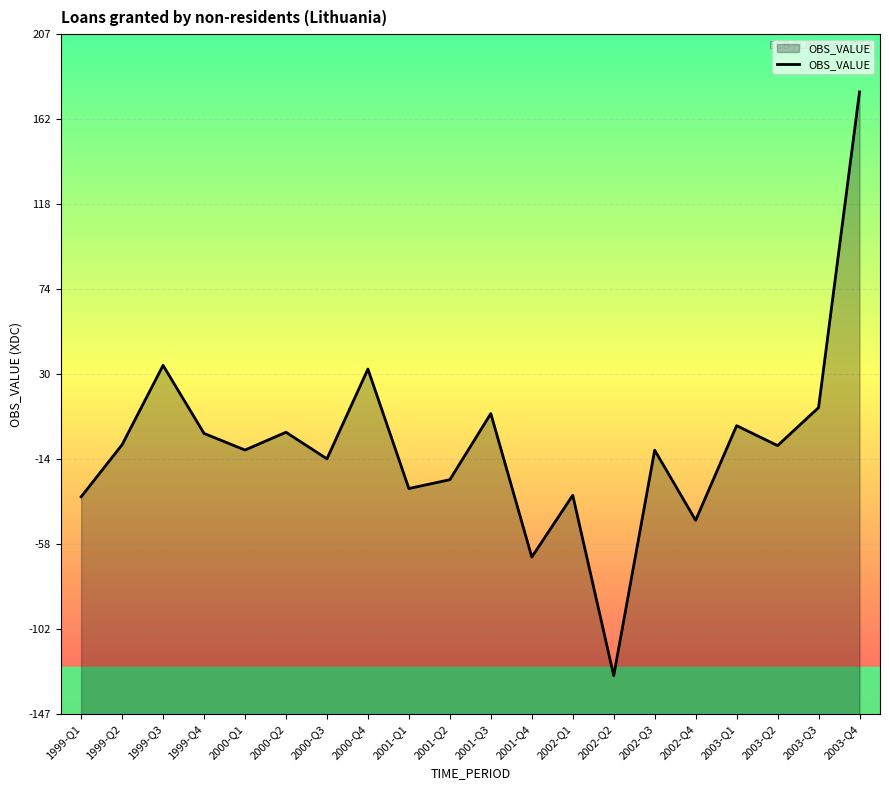

Rank the categories by value from highest to lowest.

2003-Q4, 1999-Q3, 2000-Q4, 2003-Q3, 2001-Q3, 2003-Q1, 2000-Q2, 1999-Q4, 1999-Q2, 2003-Q2, 2000-Q1, 2002-Q3, 2000-Q3, 2001-Q2, 2001-Q1, 2002-Q1, 1999-Q1, 2002-Q4, 2001-Q4, 2002-Q2